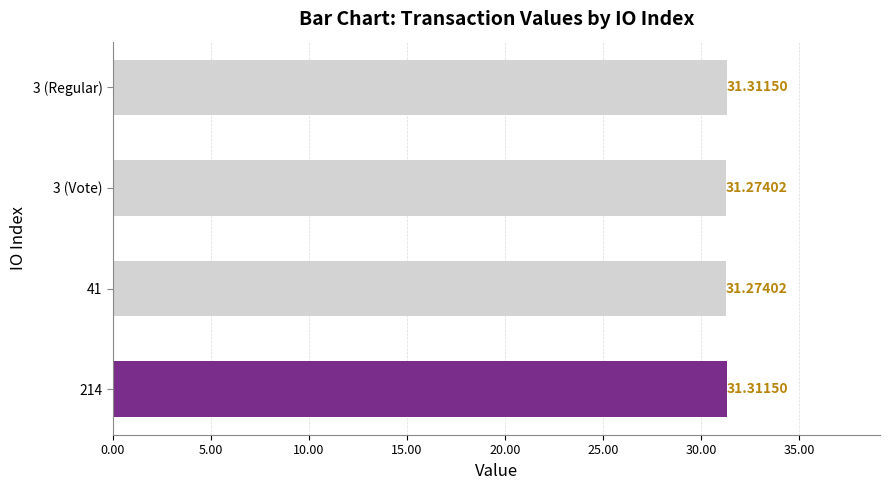

What is the average value?

31.3